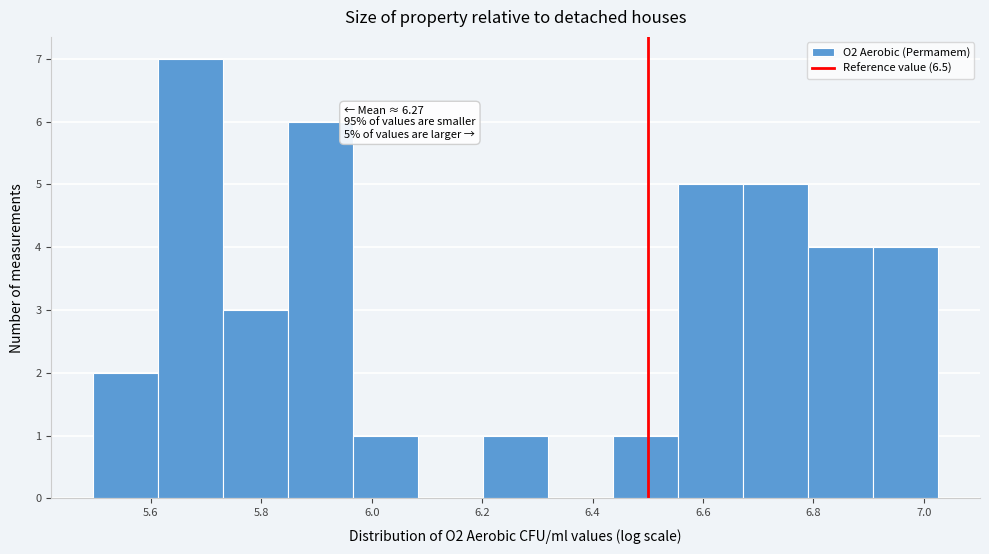

Which range on the x-axis has the tallest bar?

5.62 to 5.74